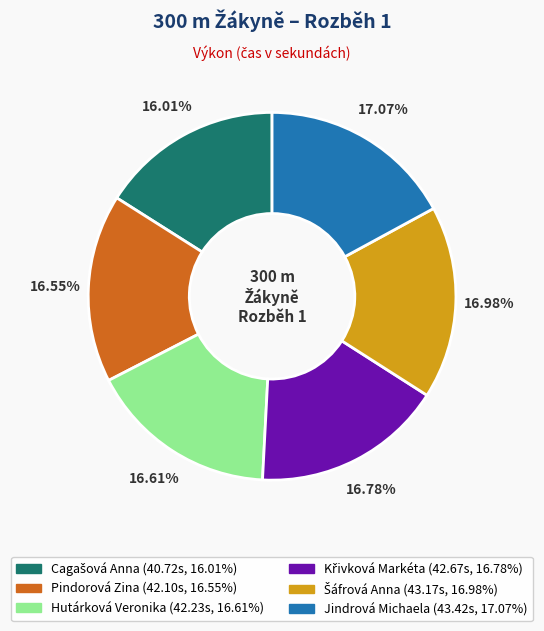

Does any single category account for the majority?

No